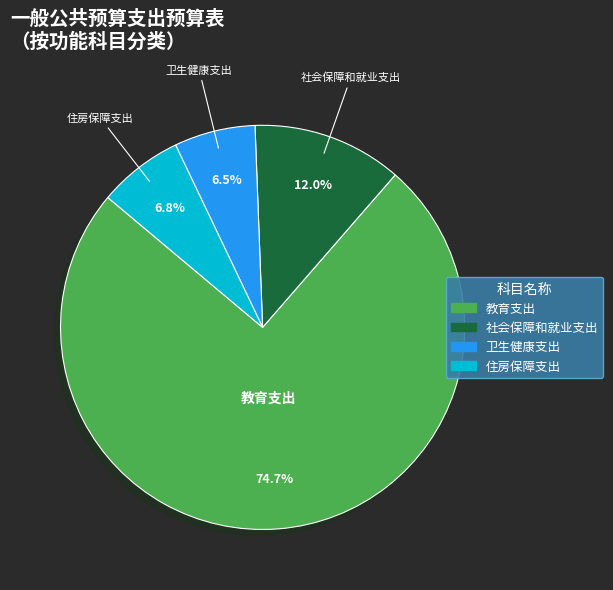

What is the largest slice in the pie chart?

教育支出